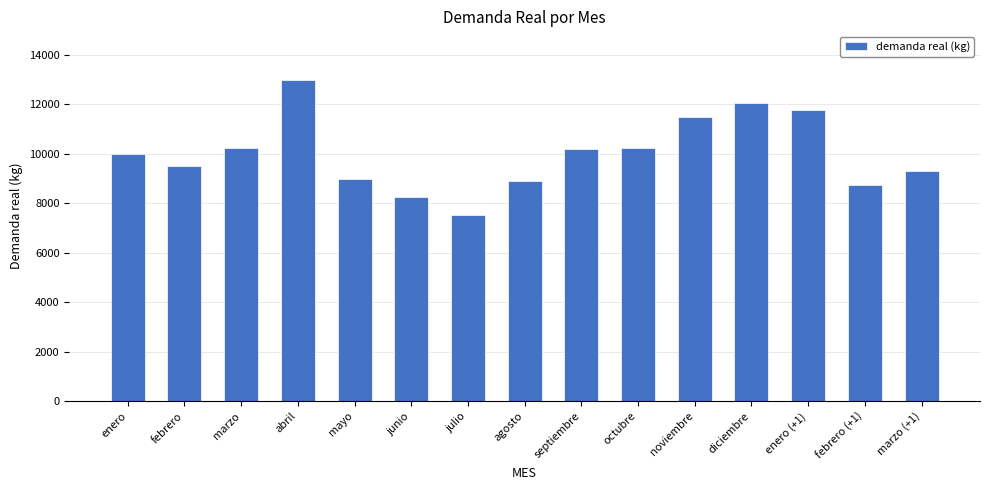

What value does the data have at marzo, to the nearest 50?

10200